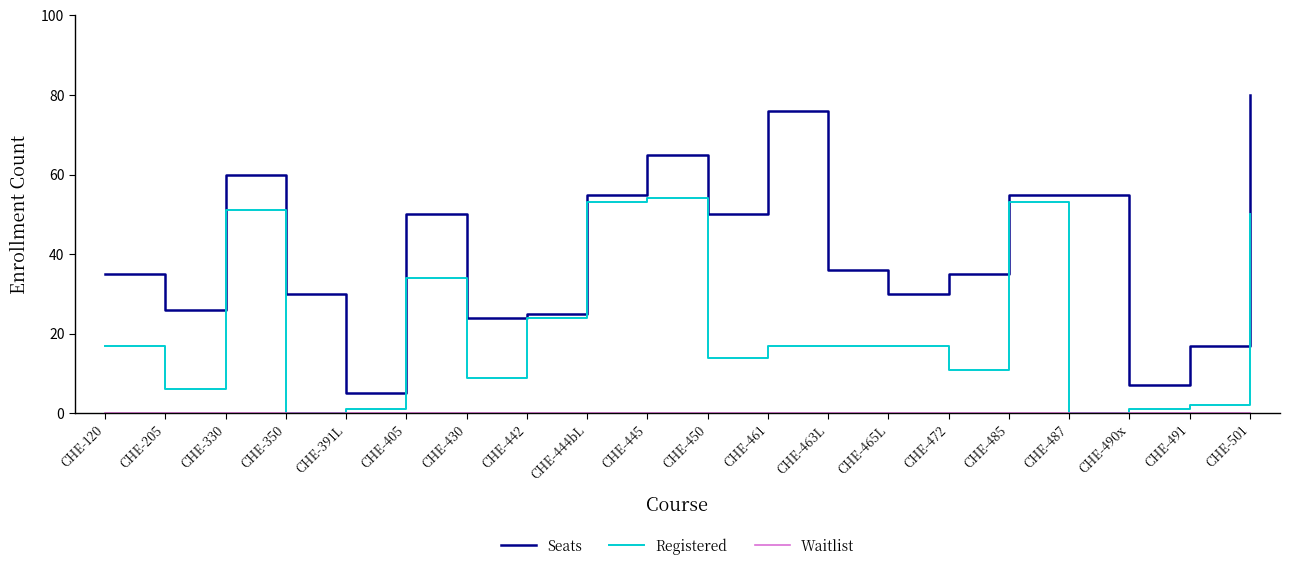

What is the total value across all series at CHE-487?

55